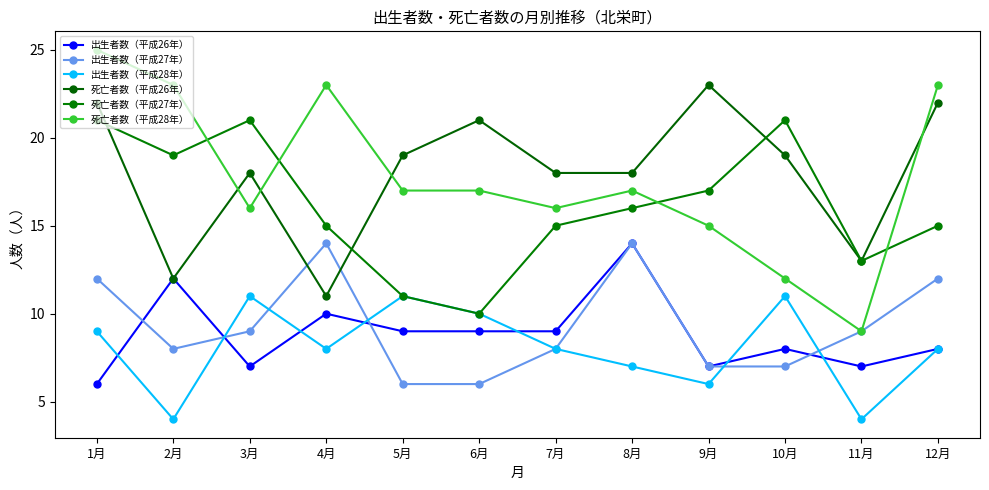

What is the difference between the second highest and minimum values in the 死亡者数（平成28年） series?

14